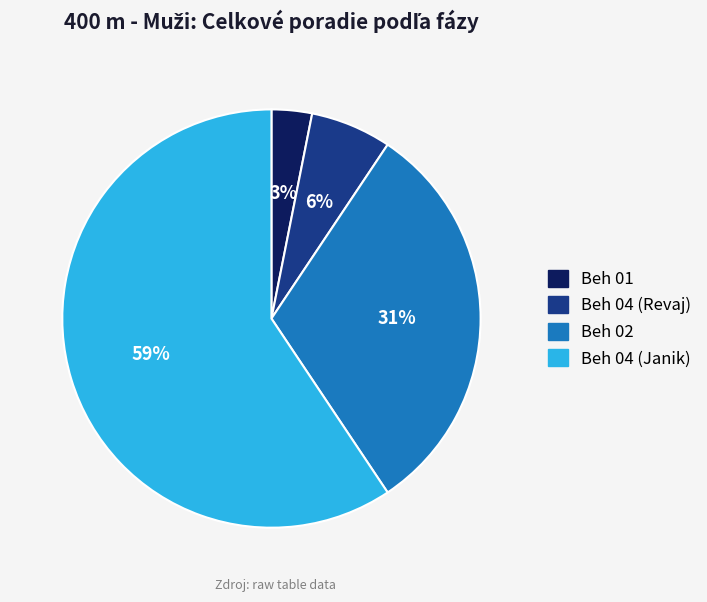

To the nearest percent, what is the average slice percentage?

25%